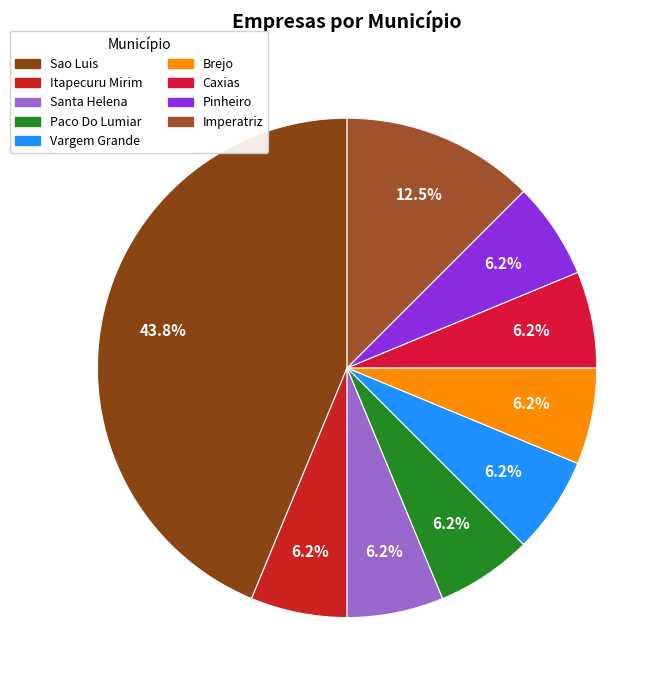

What percentage is the Pinheiro slice, to the nearest percent?

6%